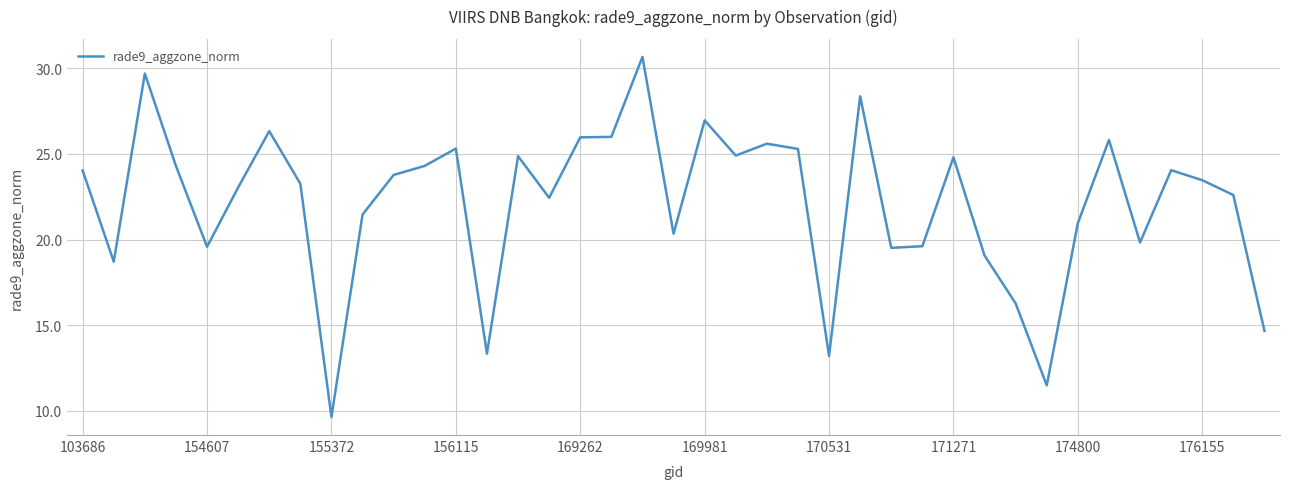

What is the minimum value shown in the chart?

9.6